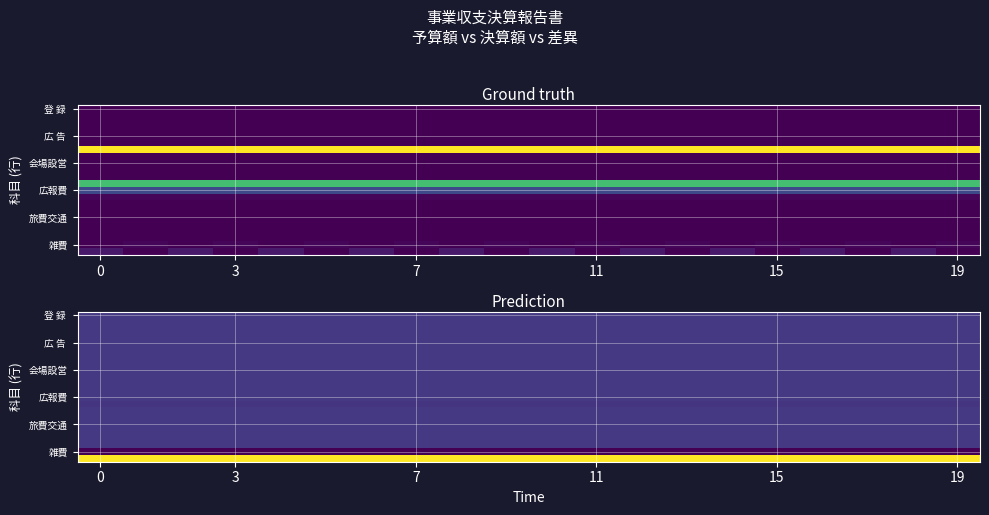

What is the minimum value shown in the chart?

-2000